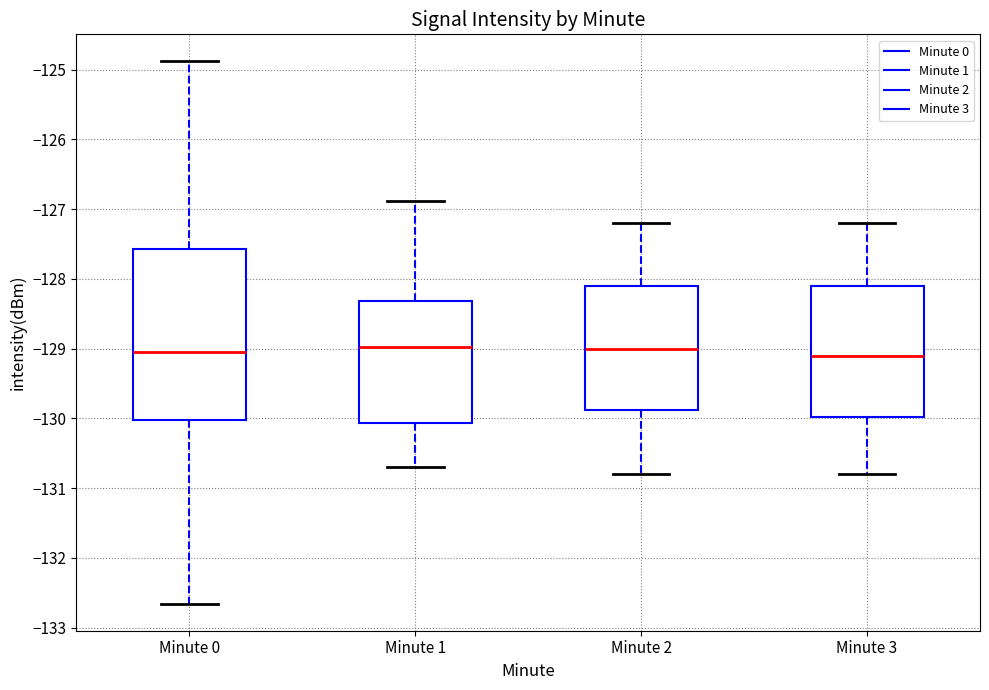

Where is the lower edge of the box for Minute 1 on the y-axis? The values are not printed on the chart, so give them approximately, as read against the axis.

-130.1